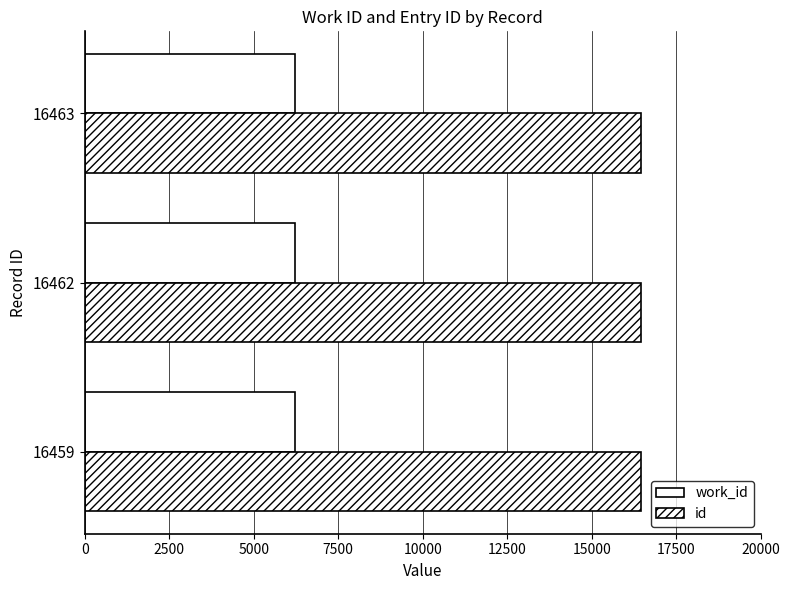

At how many categories does at least one series exceed 13509?

3